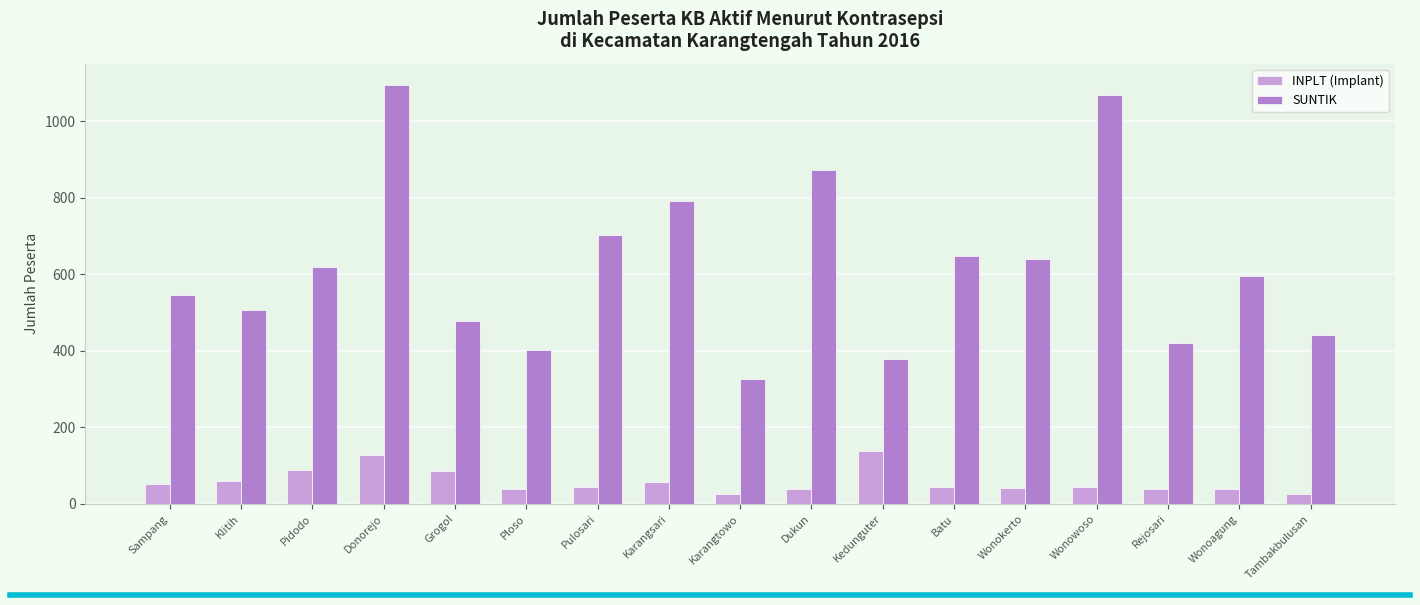

The value of SUNTIK at Dukun is 1538. True or false?

False